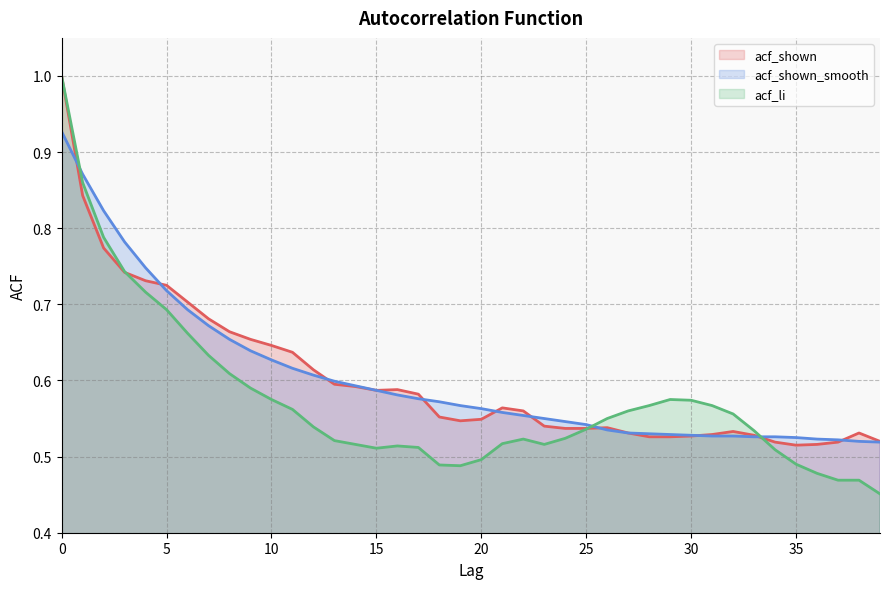

What is the total value across all series at 17?

1.7